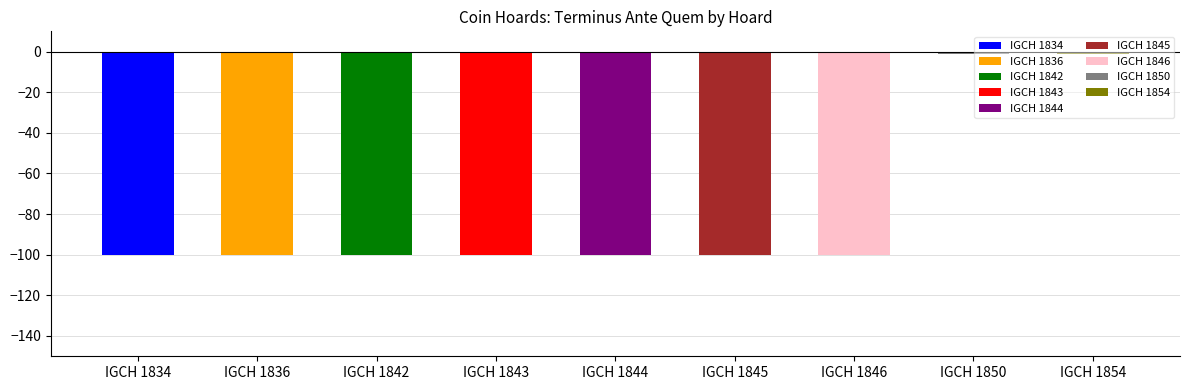

At which category does the chart reach its peak across all series?

IGCH 1850